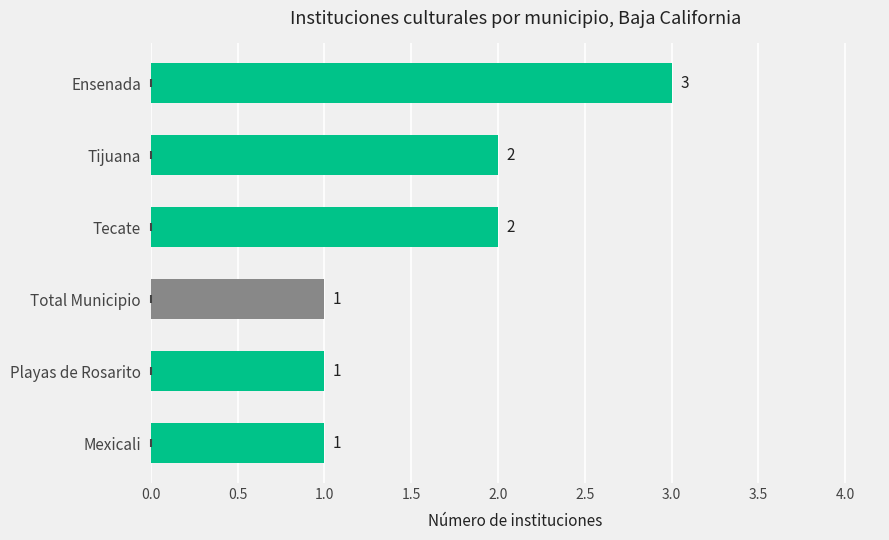

Approximately how many times larger is the value at Tecate compared to Tijuana?

1.0